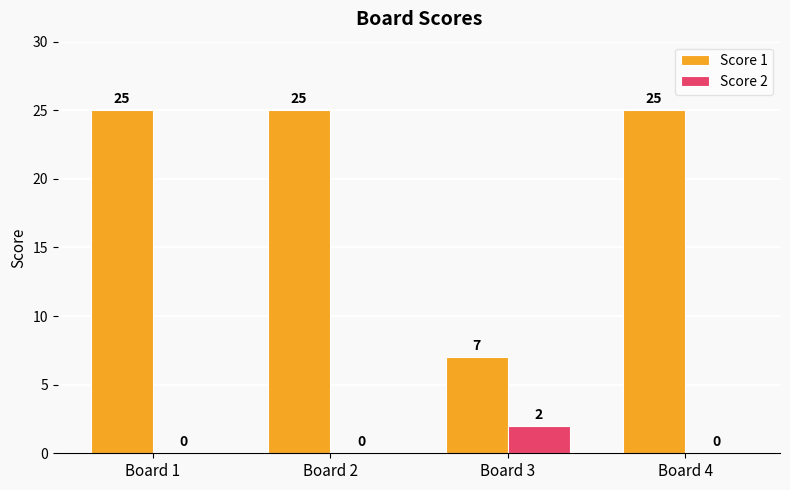

What is the highest value of the Score 1 series?

25